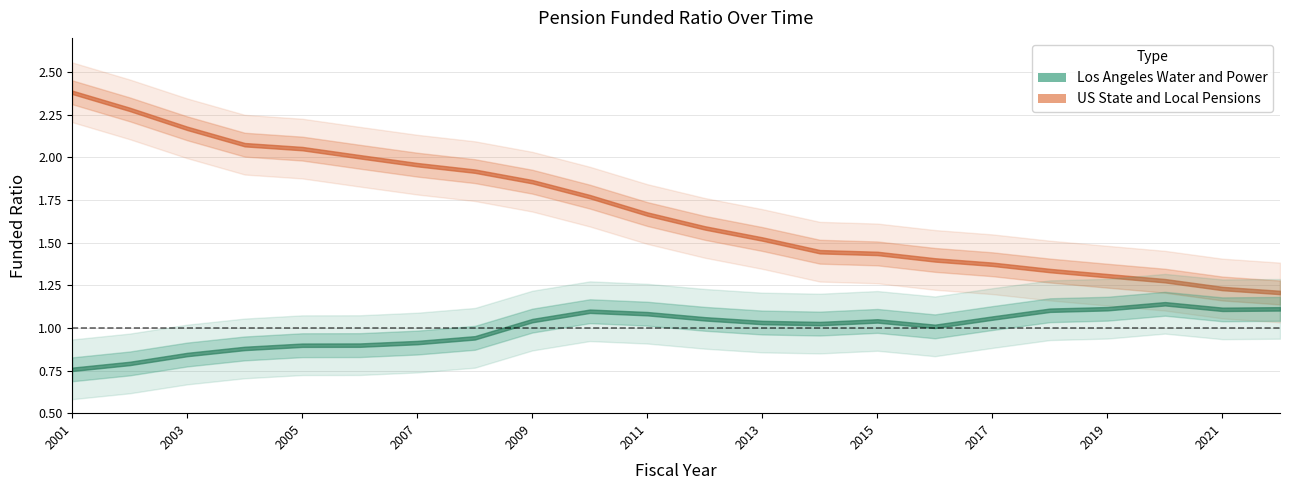

What is the sum of the US State and Local Pensions values at 2010 and 2016?

3.2